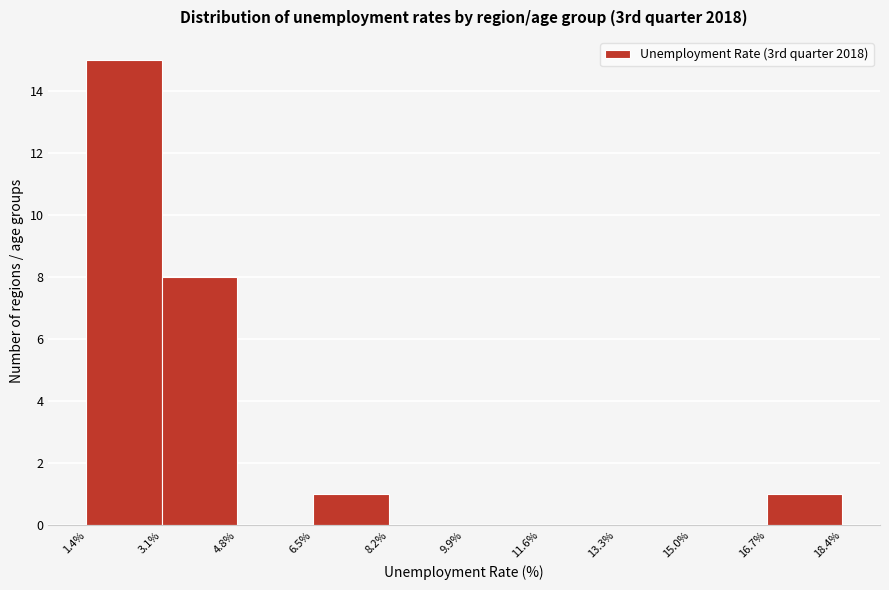

Over which range of the x-axis is the bar tallest?

1.4% to 3.1%